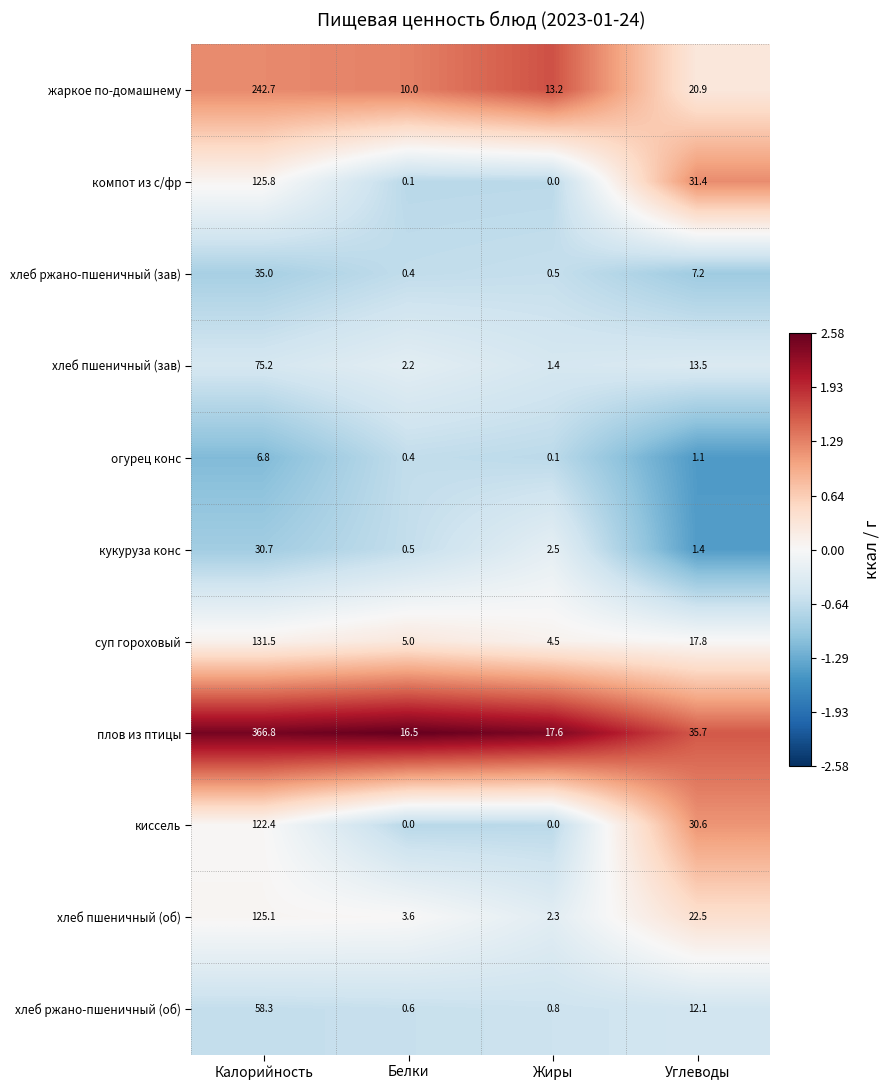

Which series has the widest spread of values?

плов из птицы